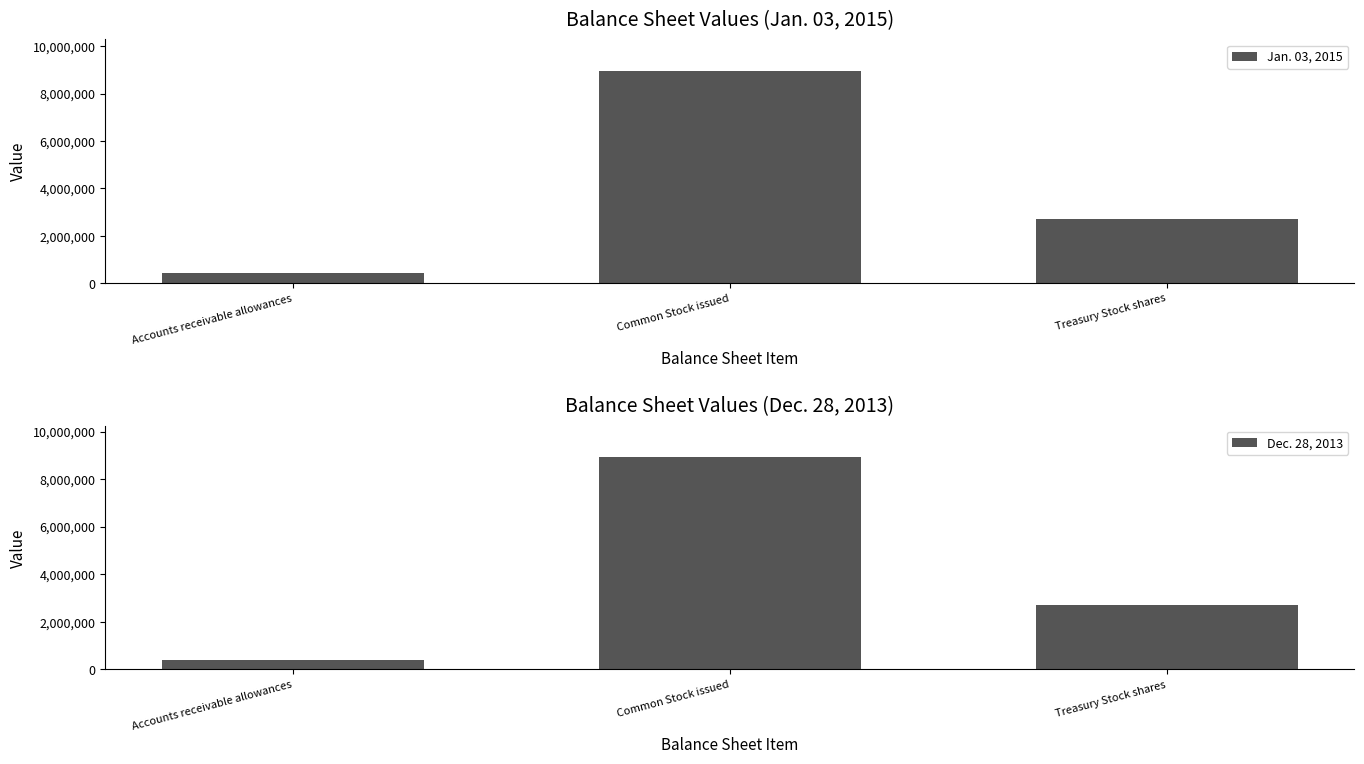

Which series has the largest range (max minus min)?

Jan. 03, 2015